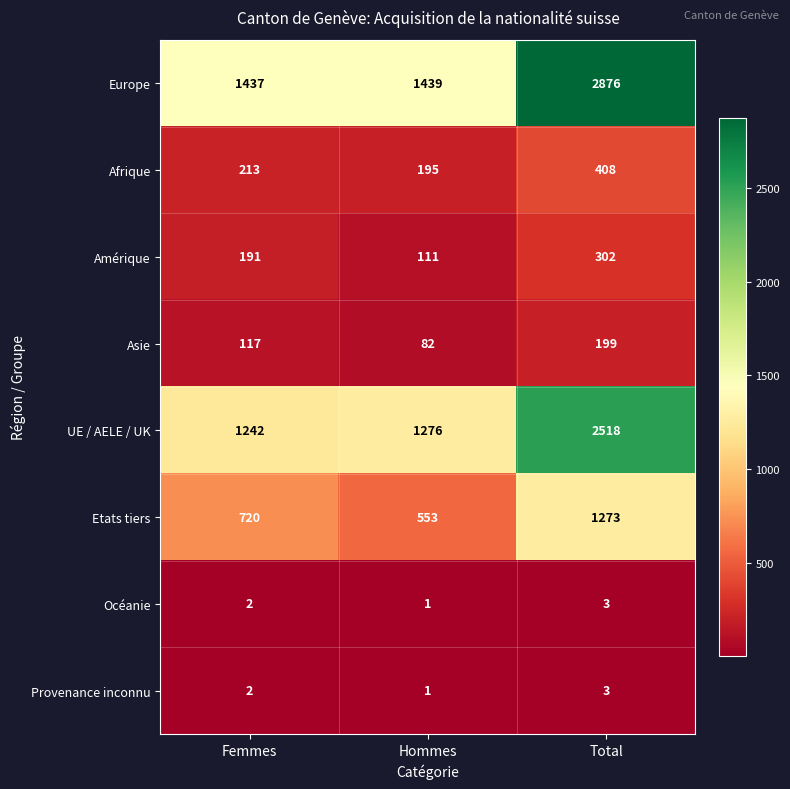

How many series are shown in this chart?

8